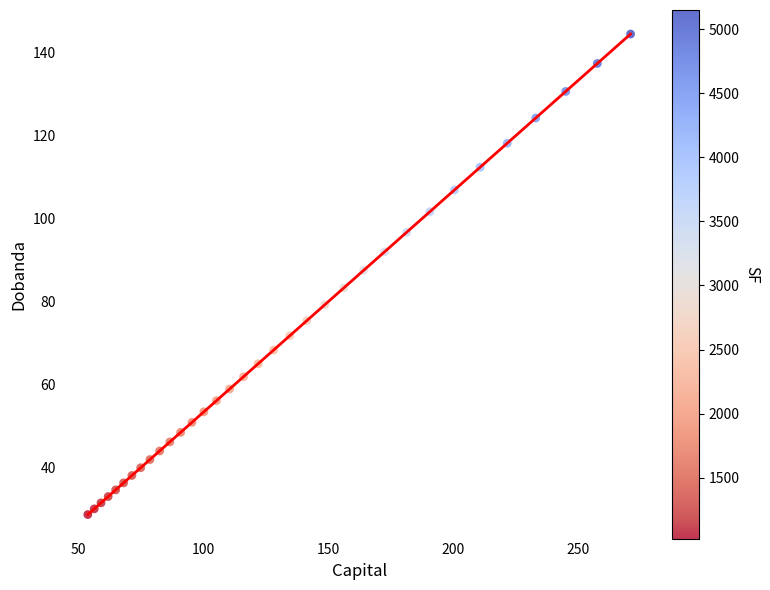

What is the range of X values (max minus min)?

217.1